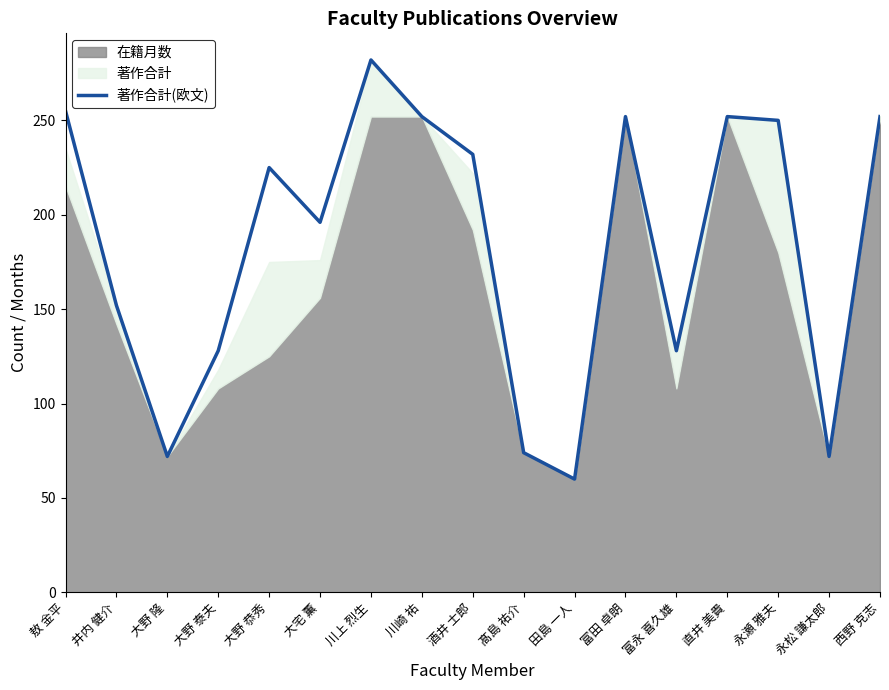

What is the sum of the values at 酒井 士郎 and 敖 金平?

487